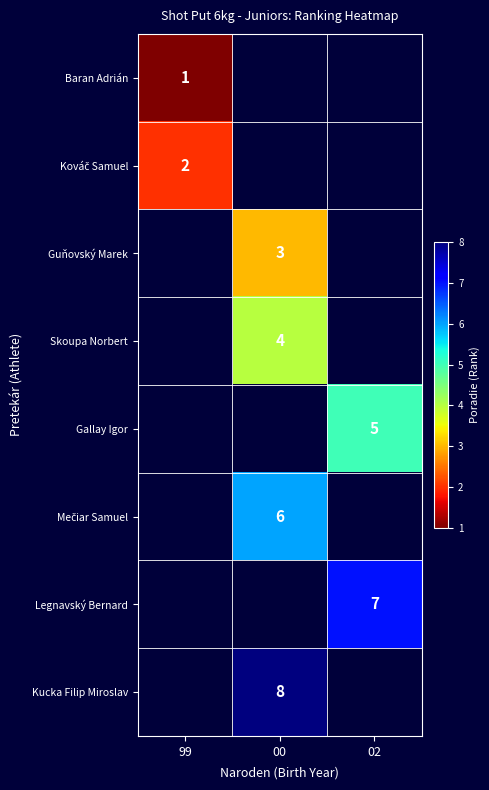

Is it true that Skoupa Norbert equals 4 at 00?

True